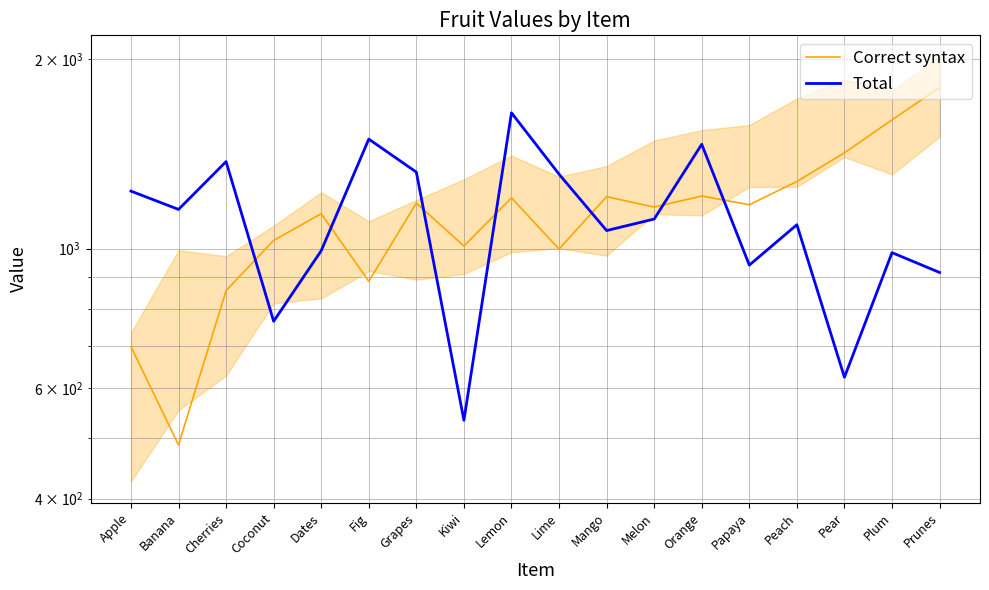

How many values in the Total series exceed 1114?

8